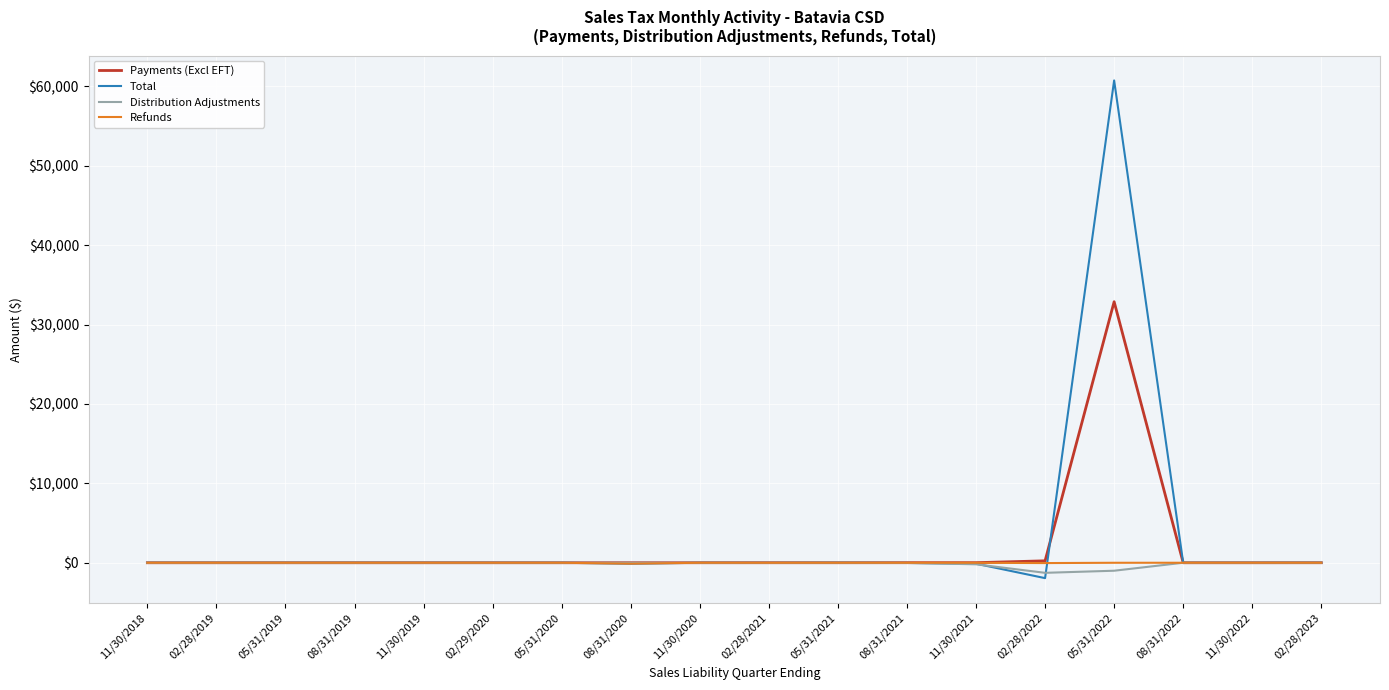

How many lines are shown in the chart?

4